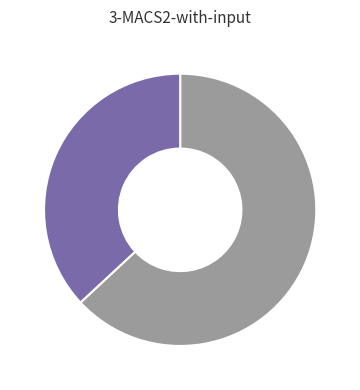

How many slices are in this pie chart?

2